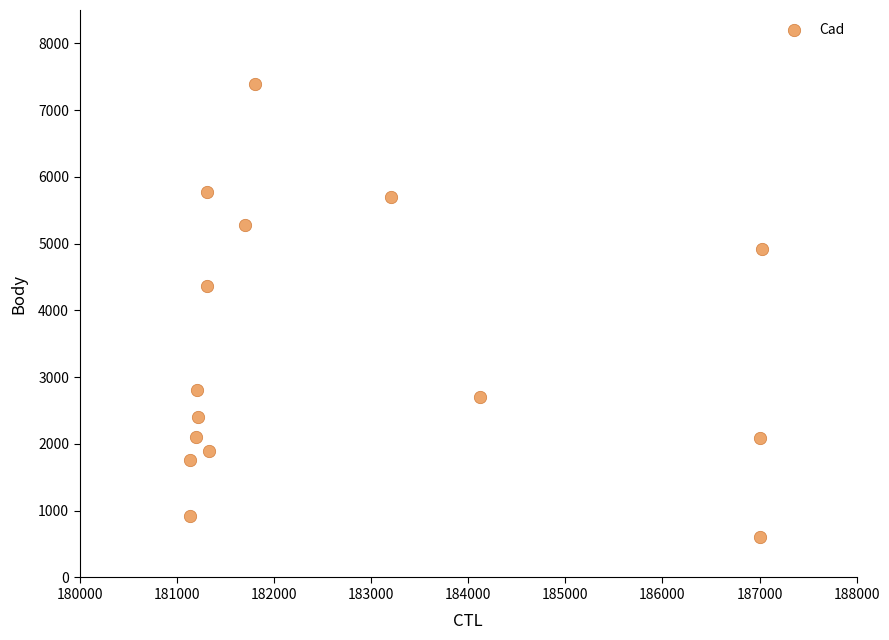

What is the range of Y values (max minus min)?

6781